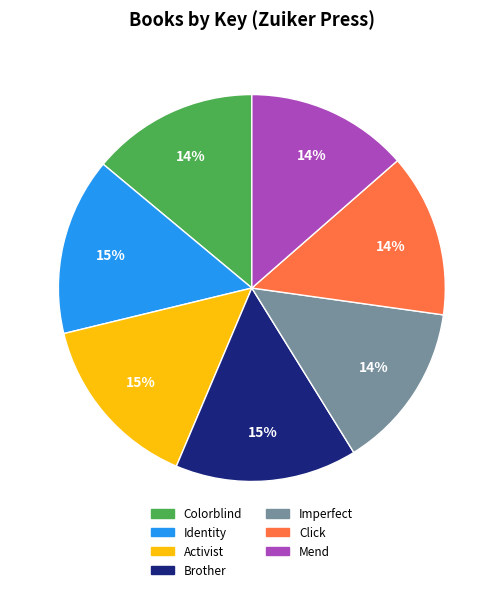

What percentage is the Imperfect slice, to the nearest percent?

14%